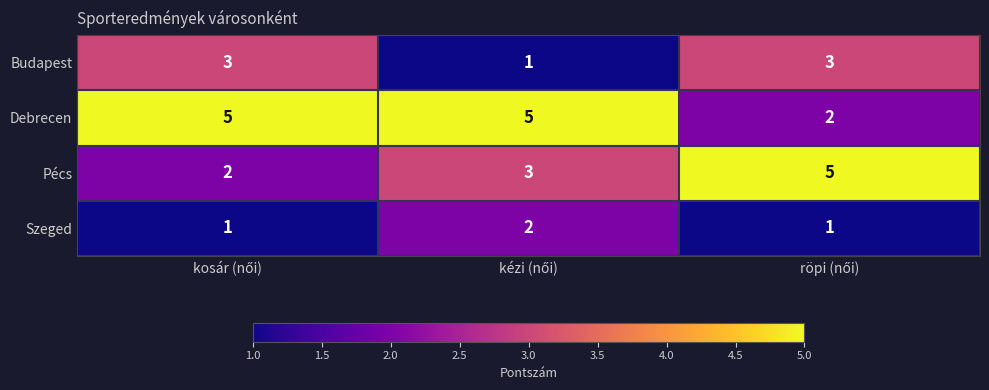

List the series in order of their overall mean, lowest first.

Szeged, Budapest, Pécs, Debrecen